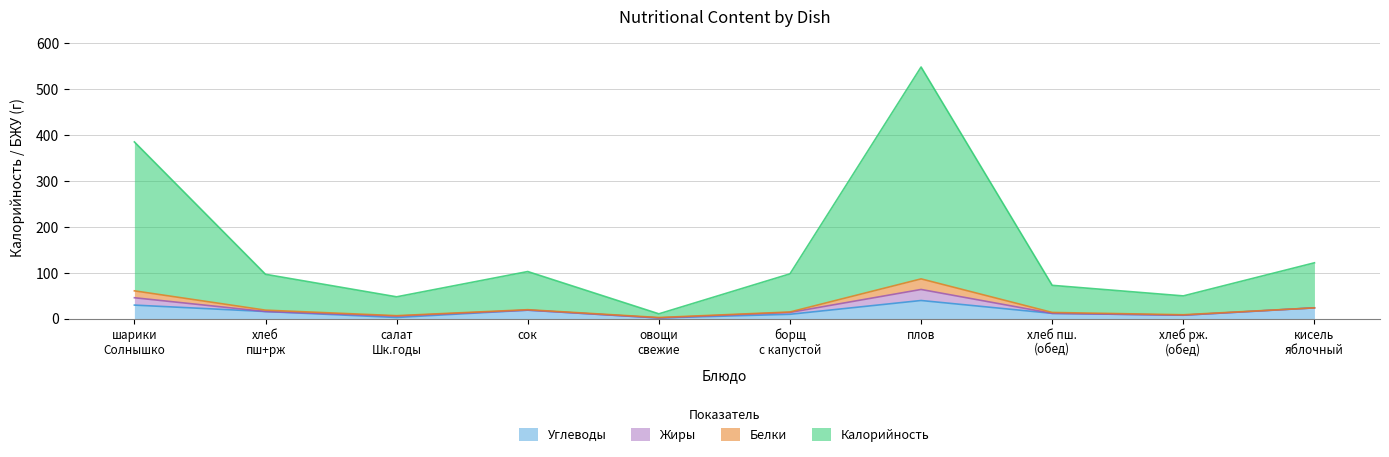

What is the total value across all series at плов?

548